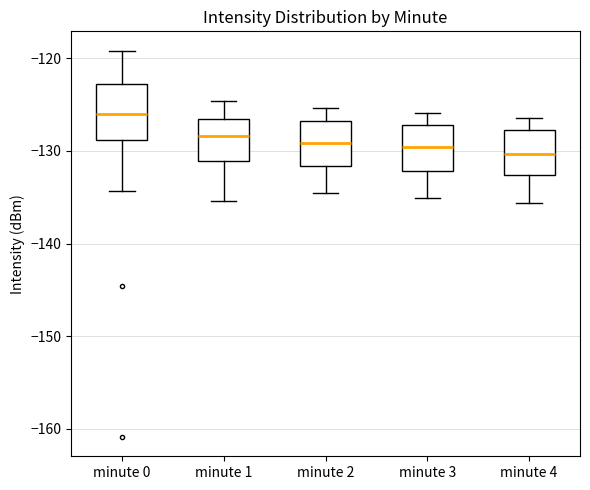

Where is the upper edge of the box for minute 1 on the y-axis? The values are not printed on the chart, so give them approximately, as read against the axis.

-127